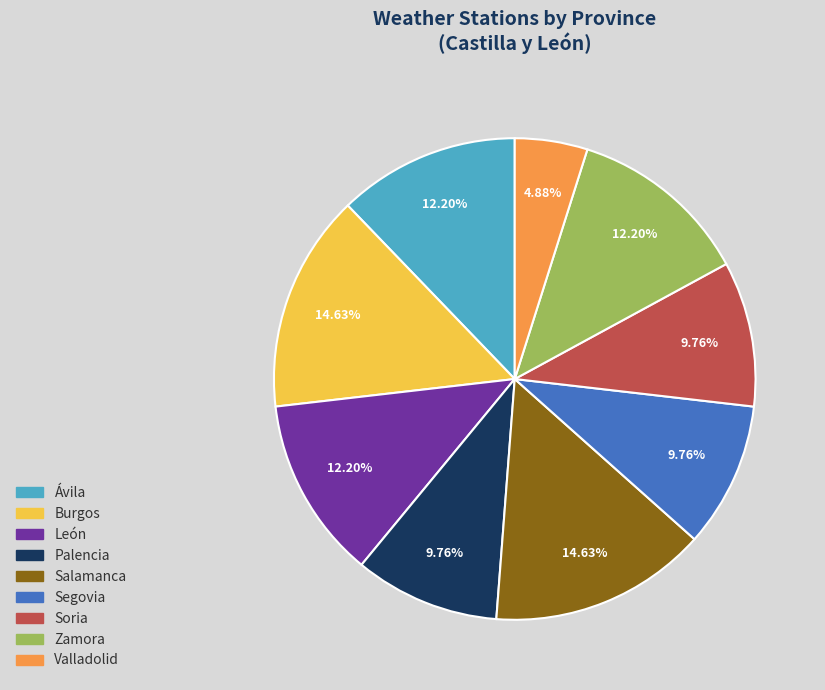

Is there any slice that represents more than half of the pie?

No